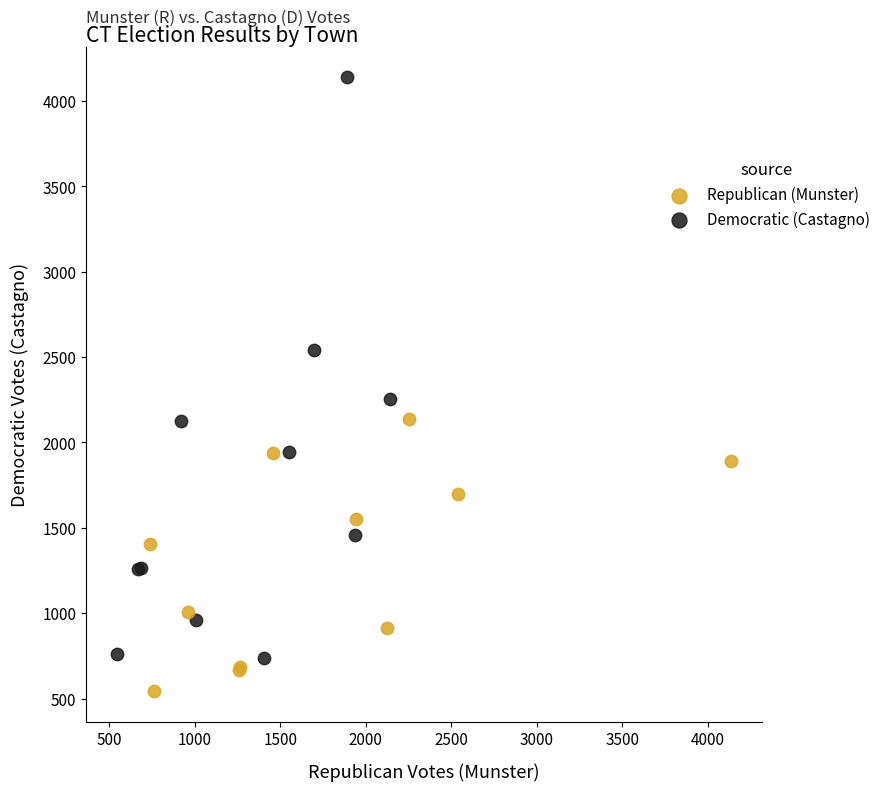

What are all the series names shown in the legend?

Republican (Munster), Democratic (Castagno)